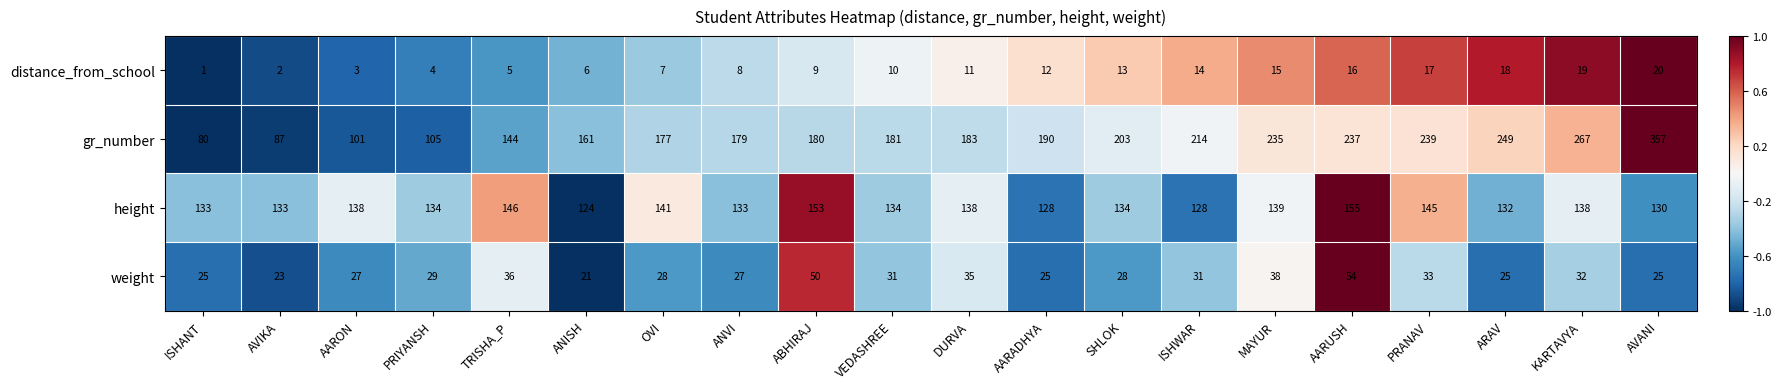

How many data points does each series have?

20